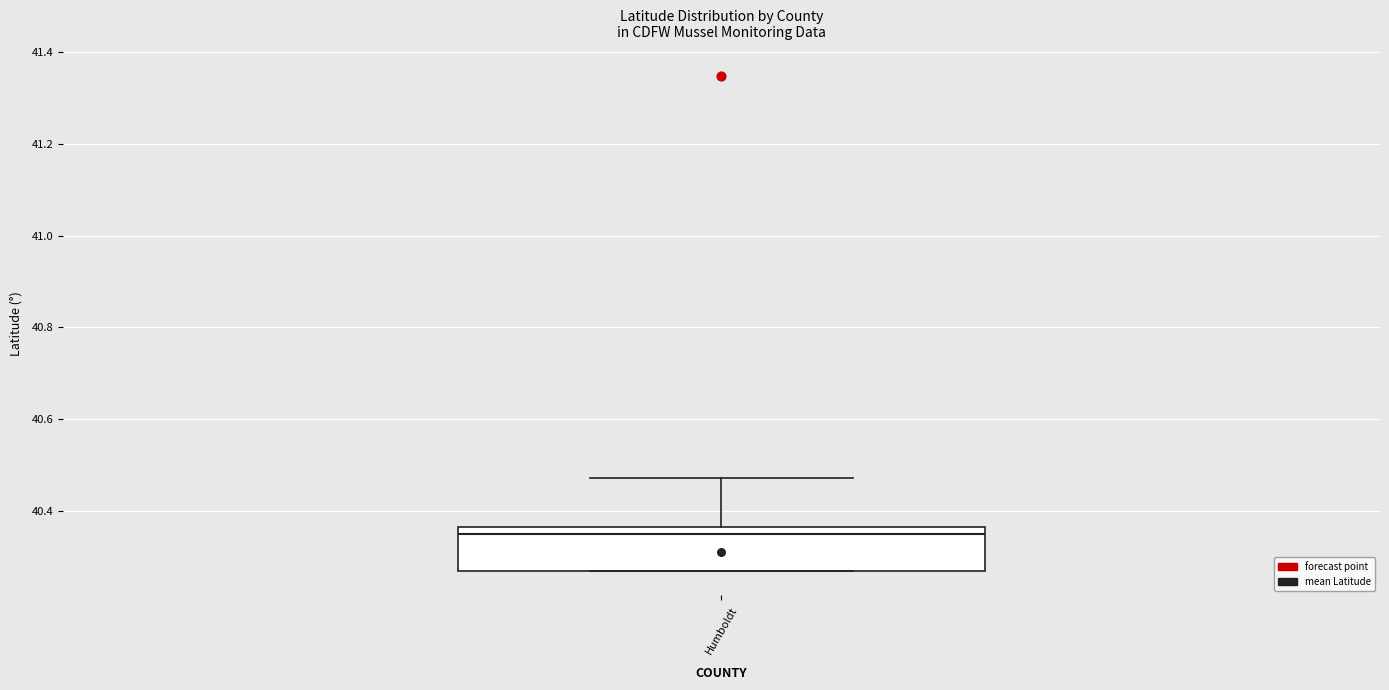

Where is the upper edge of the box for Humboldt on the y-axis? The values are not printed on the chart, so give them approximately, as read against the axis.

40.36